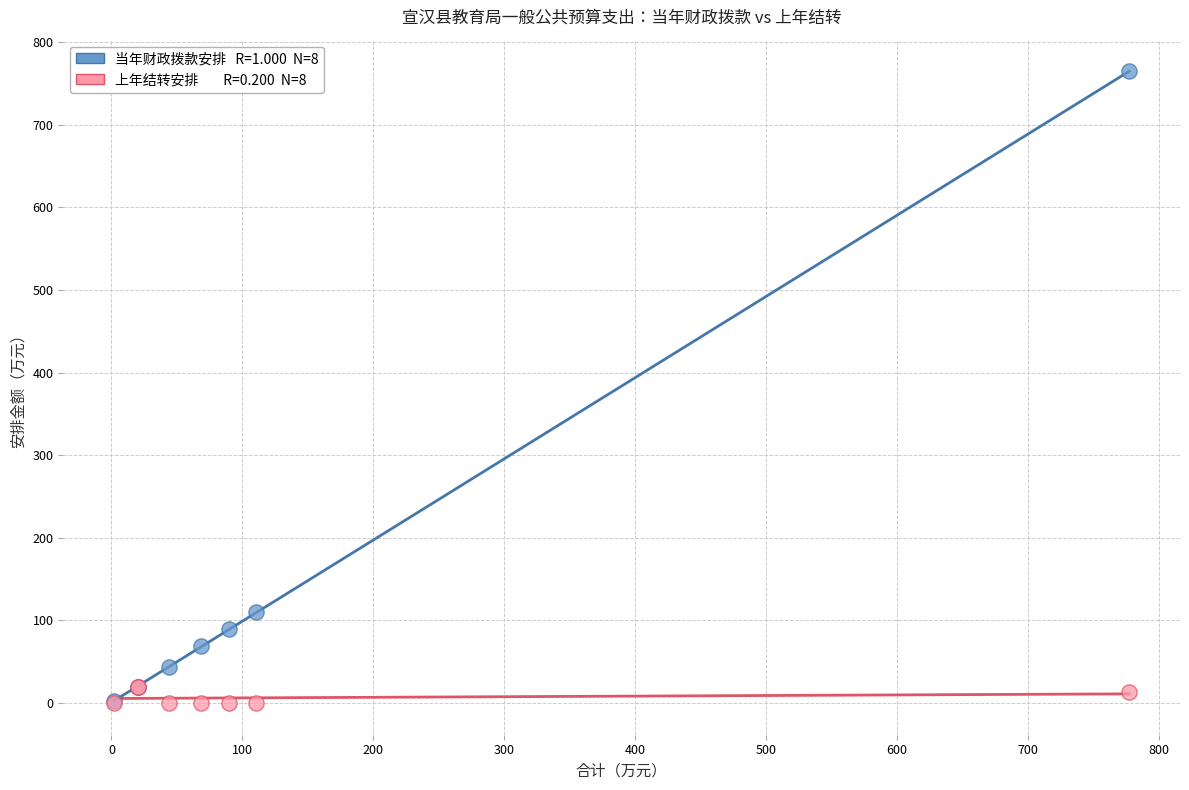

Across all series, what Y value is closest to 382?

110.2